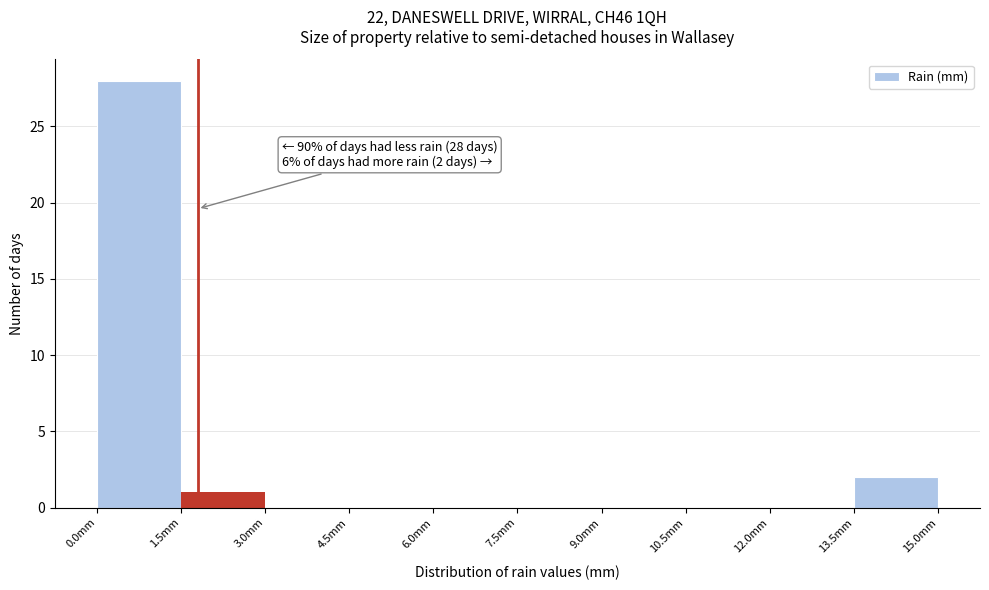

Over which range of the x-axis is the bar tallest?

0.0 to 1.5